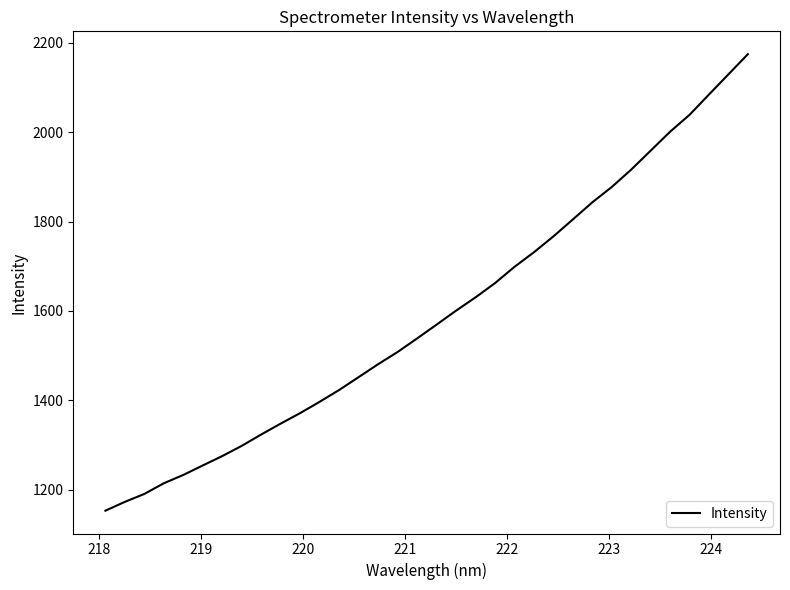

What is the greatest value displayed?

2174.3